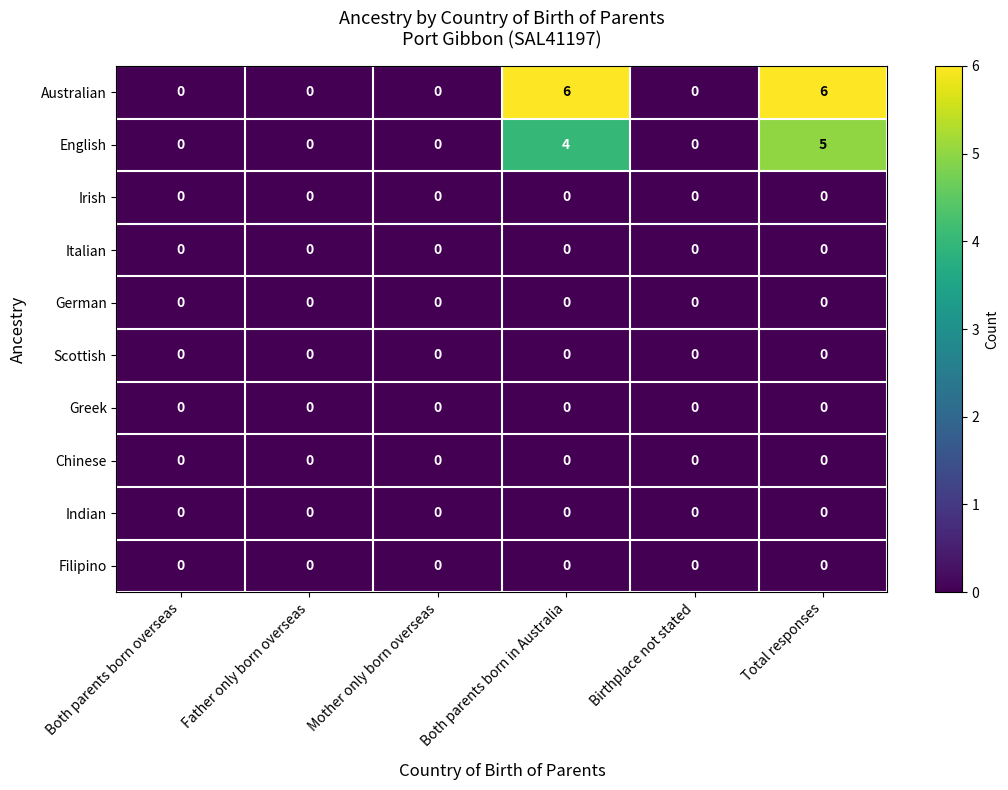

Is it true that Irish equals 0 at Both parents born overseas?

True